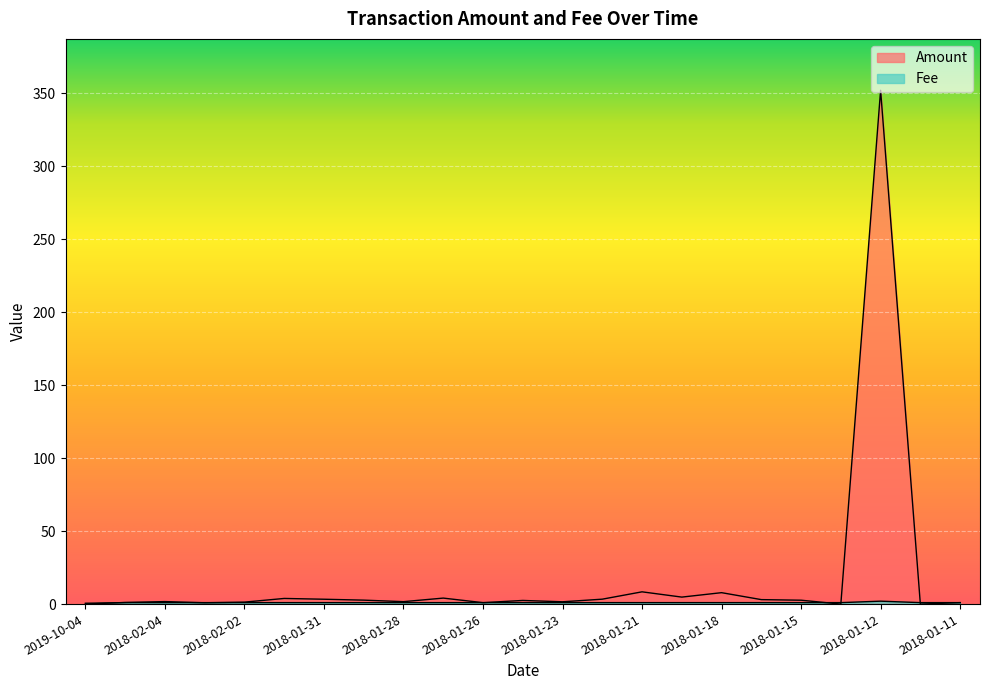

Where do Fee and Amount first cross each other?

2019-10-04 and 2018-02-06